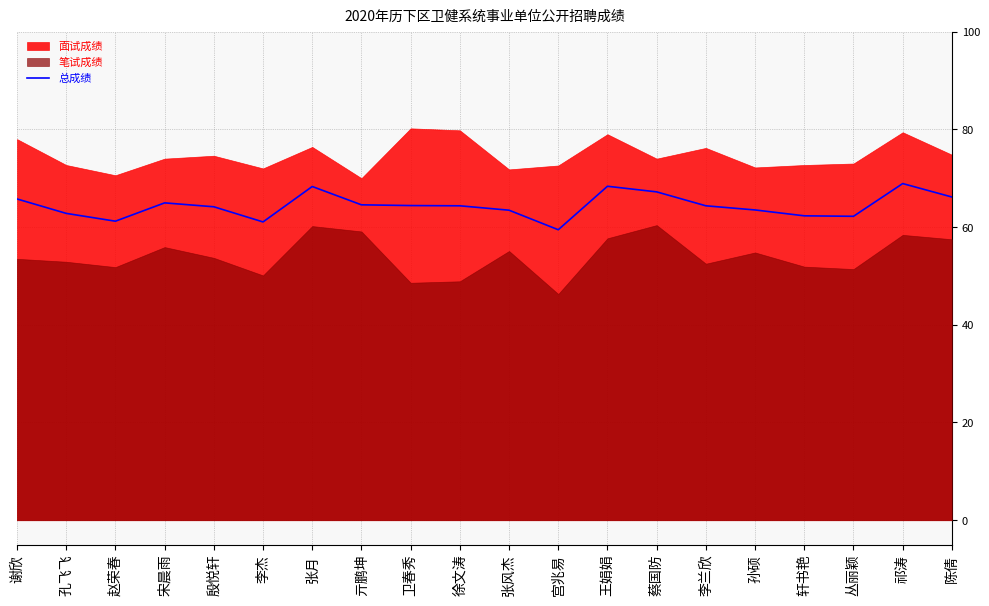

Reading left to right, what are all the values shown in this chart?

65.8	62.8	61.2	65.0	64.2	61.0	68.3	64.5	64.4	64.3	63.5	59.5	68.3	67.2	64.3	63.5	62.3	62.2	68.9	66.2